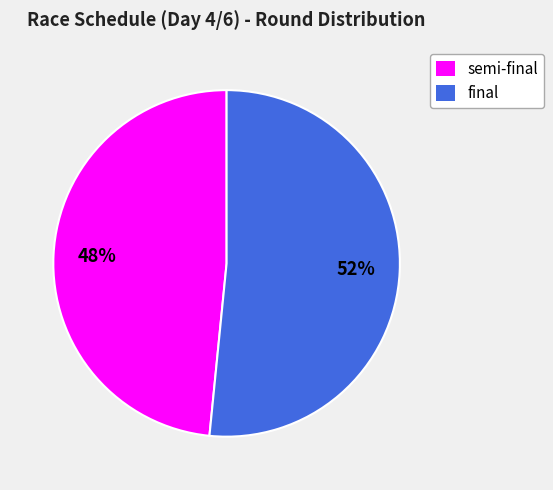

To the nearest percent, what percentage of the pie is final?

52%